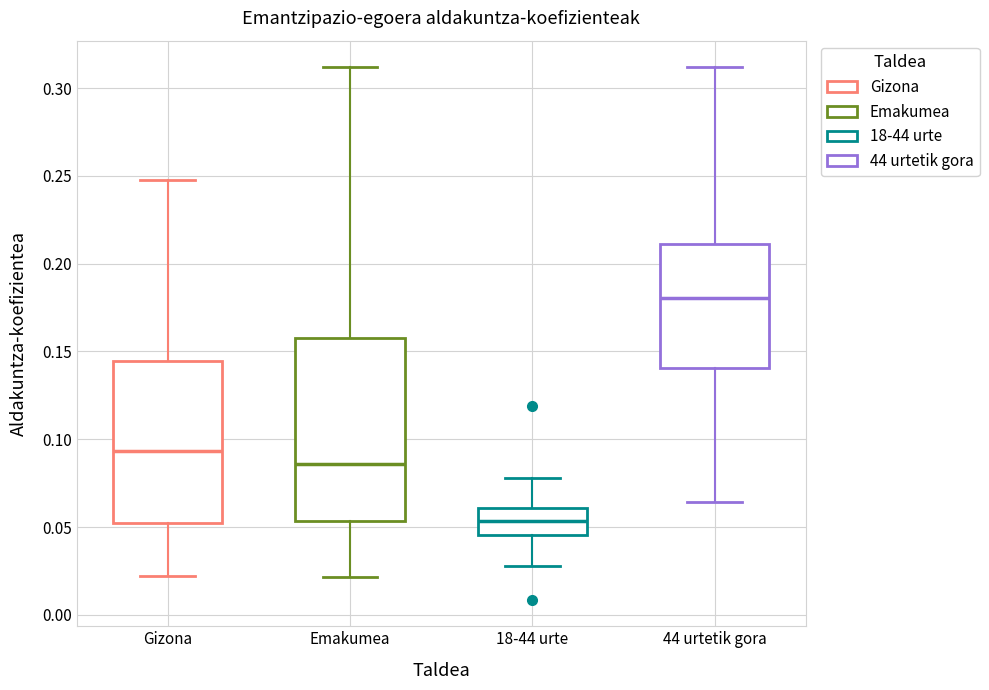

Which box is the tallest, from its lower edge to its upper edge?

Emakumea